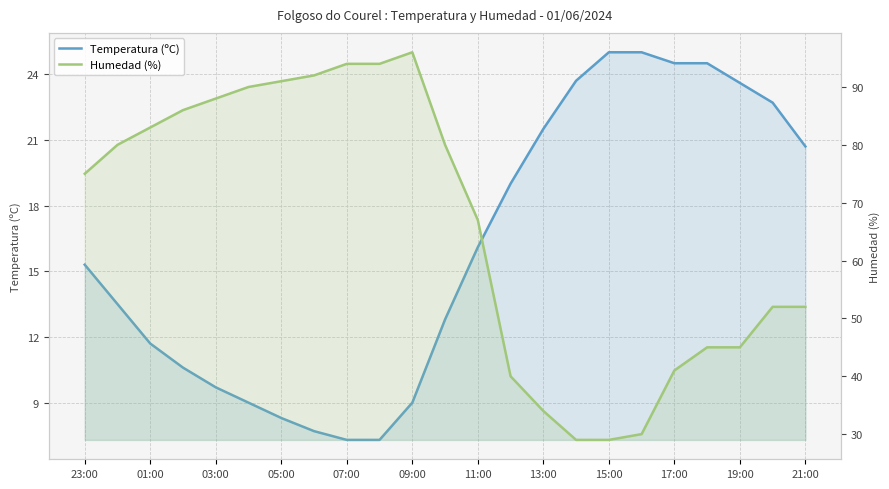

What is the average value of the Humedad (%) series?

65.8